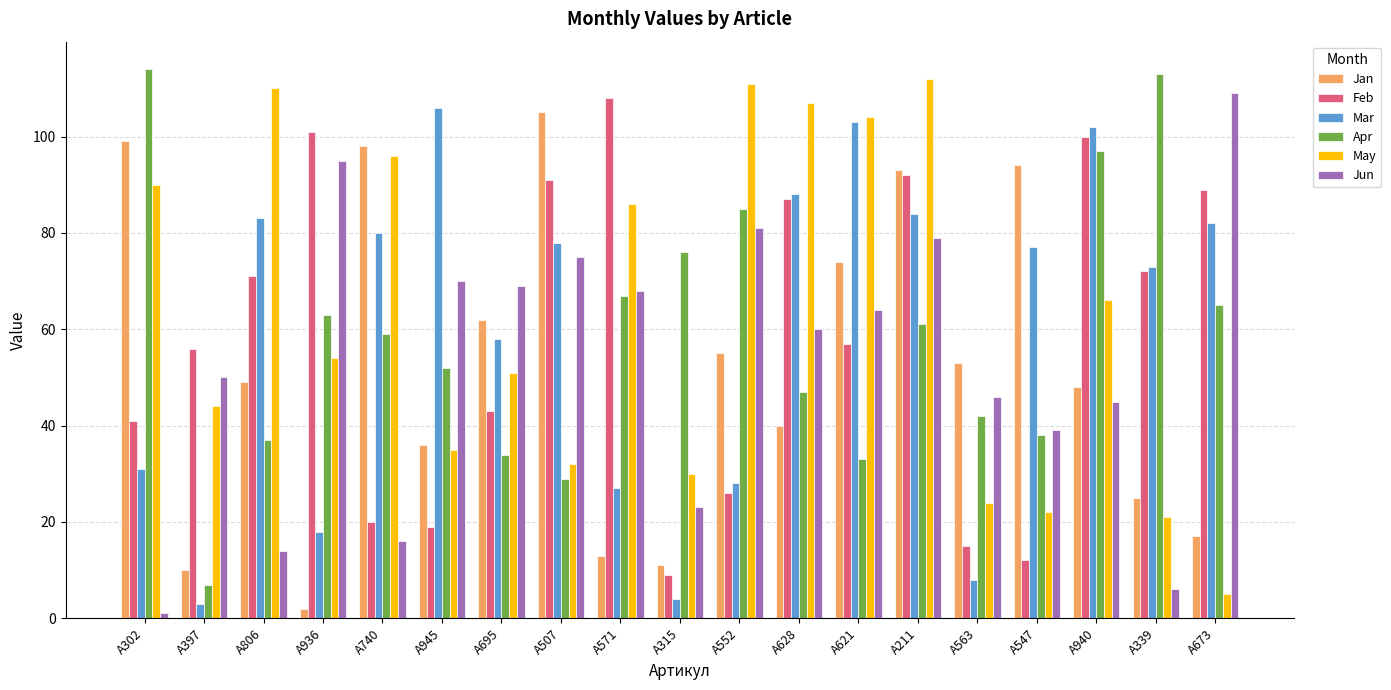

The Jan series shows 55 at A552. True or false?

True